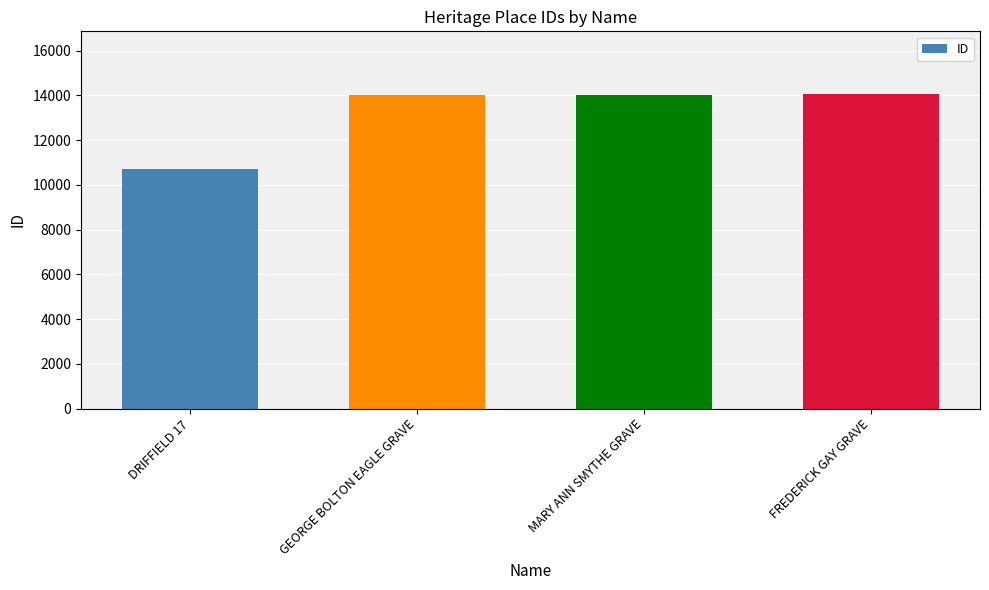

What is the sum of the values at FREDERICK GAY GRAVE and DRIFFIELD 17?

24765